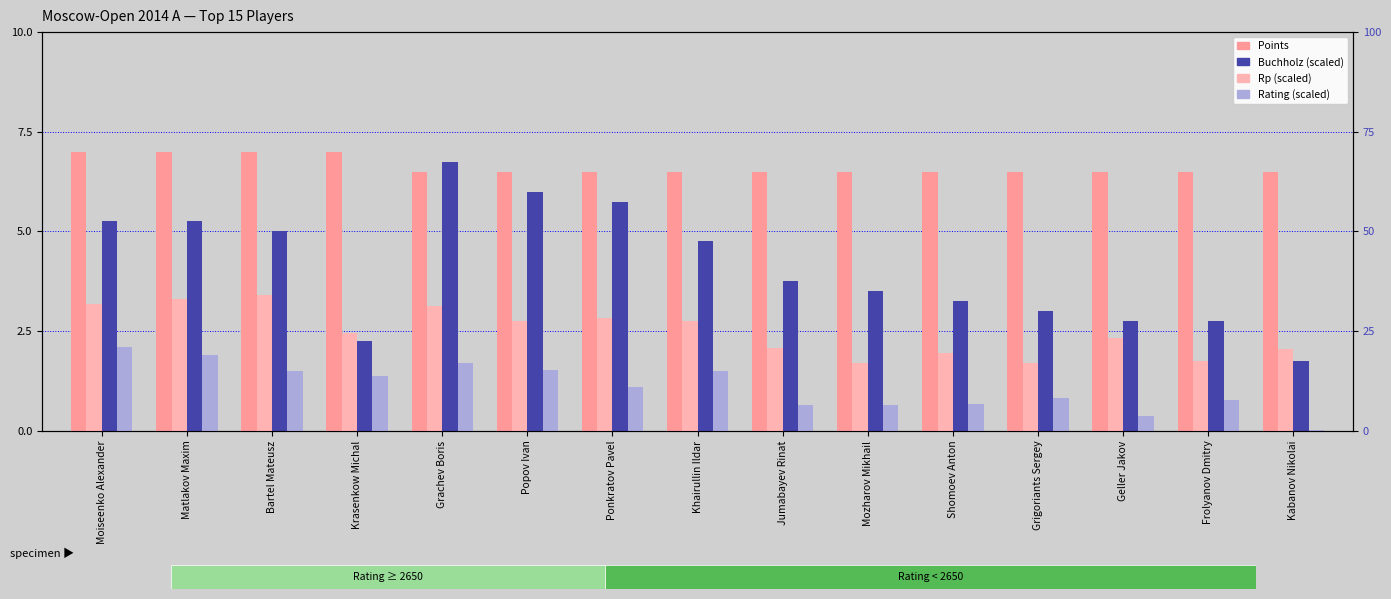

Rank the series by their average value, from lowest to highest.

Rating (scaled), Rp (scaled), Buchholz (scaled), Points